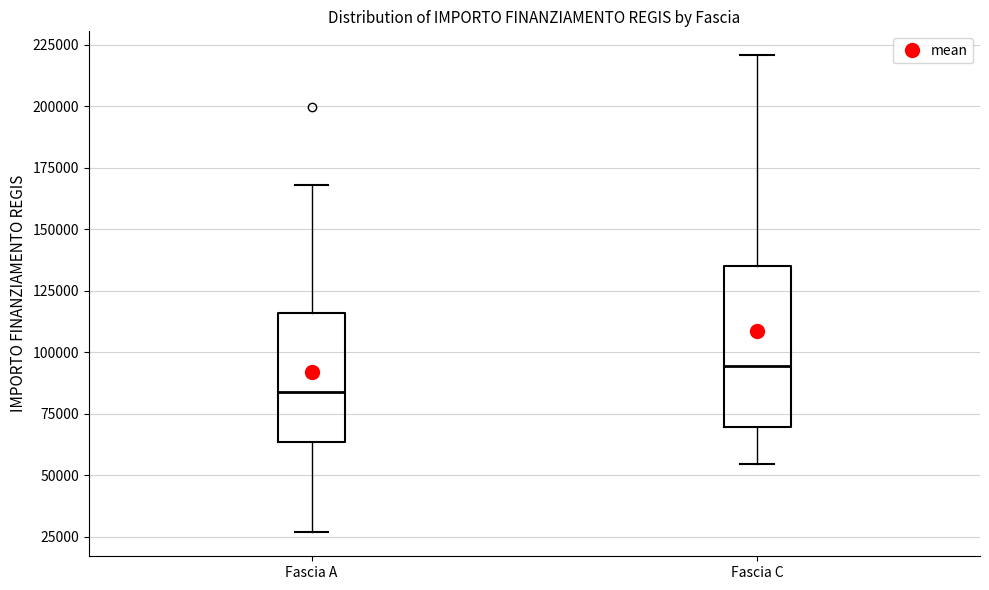

Comparing the boxes themselves (not the whiskers), which one is the tallest?

Fascia C